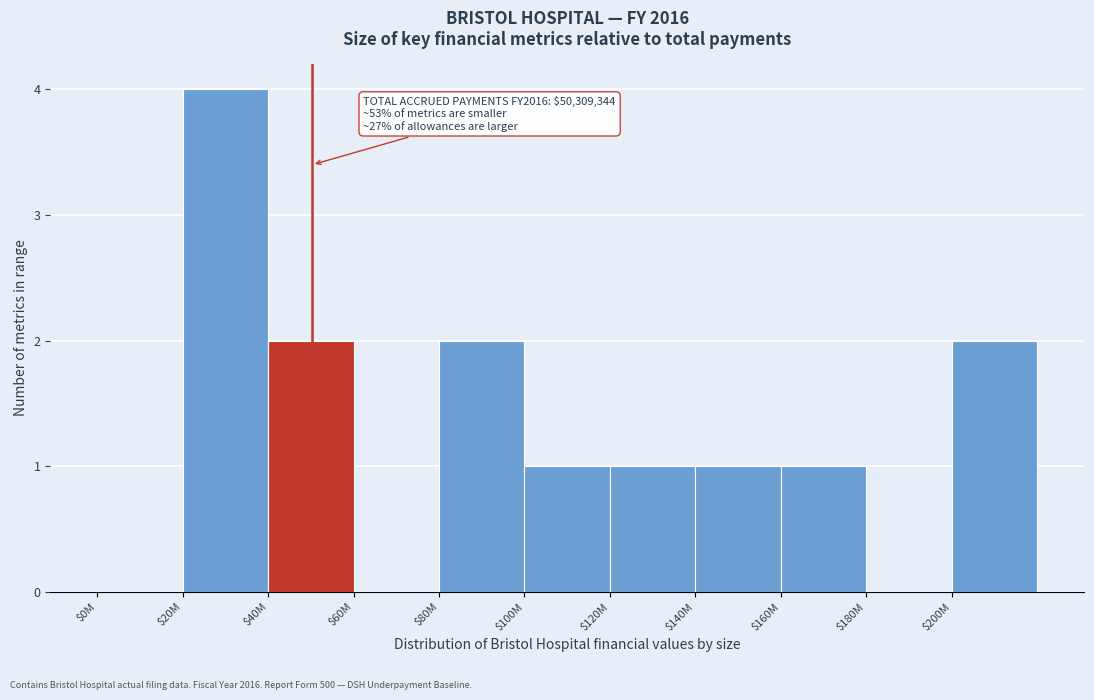

Is it true that the value at $120M is 1?

True